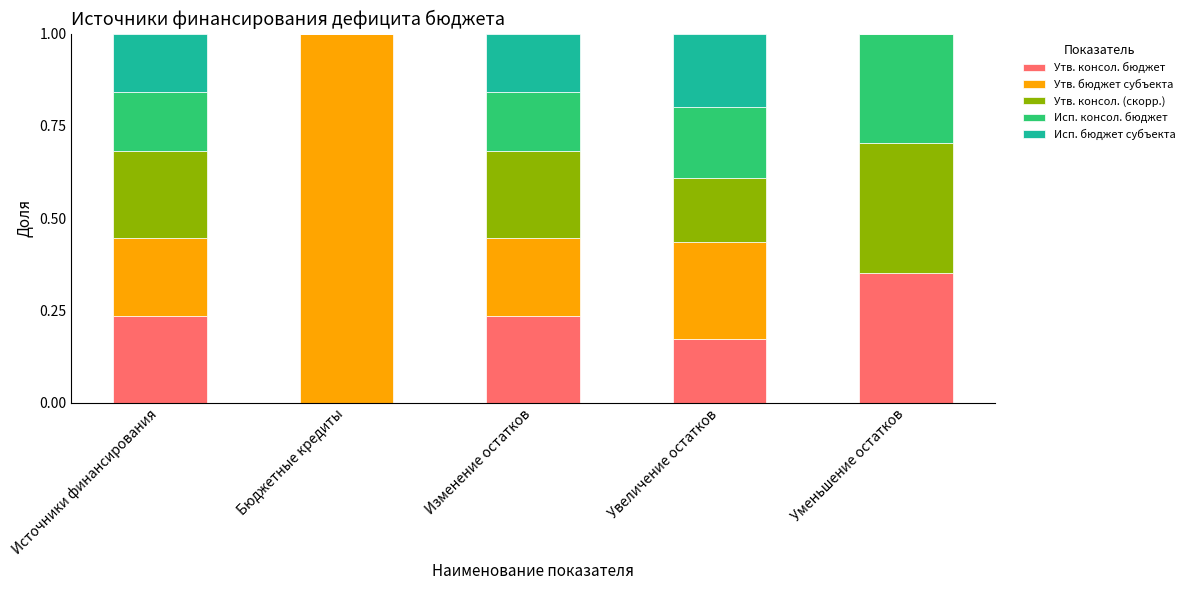

What is the total value across all series at Источники финансирования?

1.0